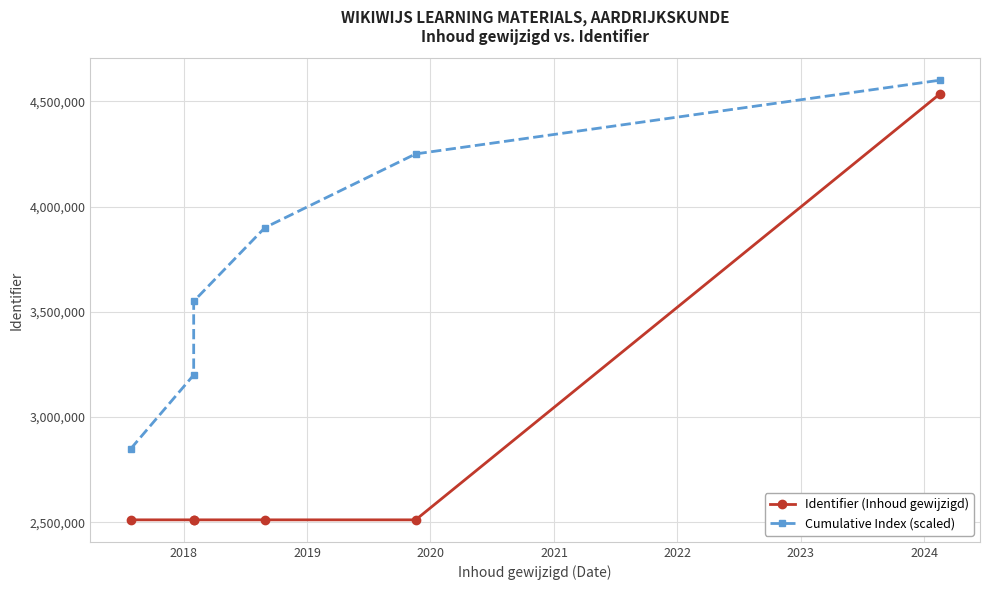

True or false: Identifier (Inhoud gewijzigd) and Cumulative Index (scaled) cross at least once.

False